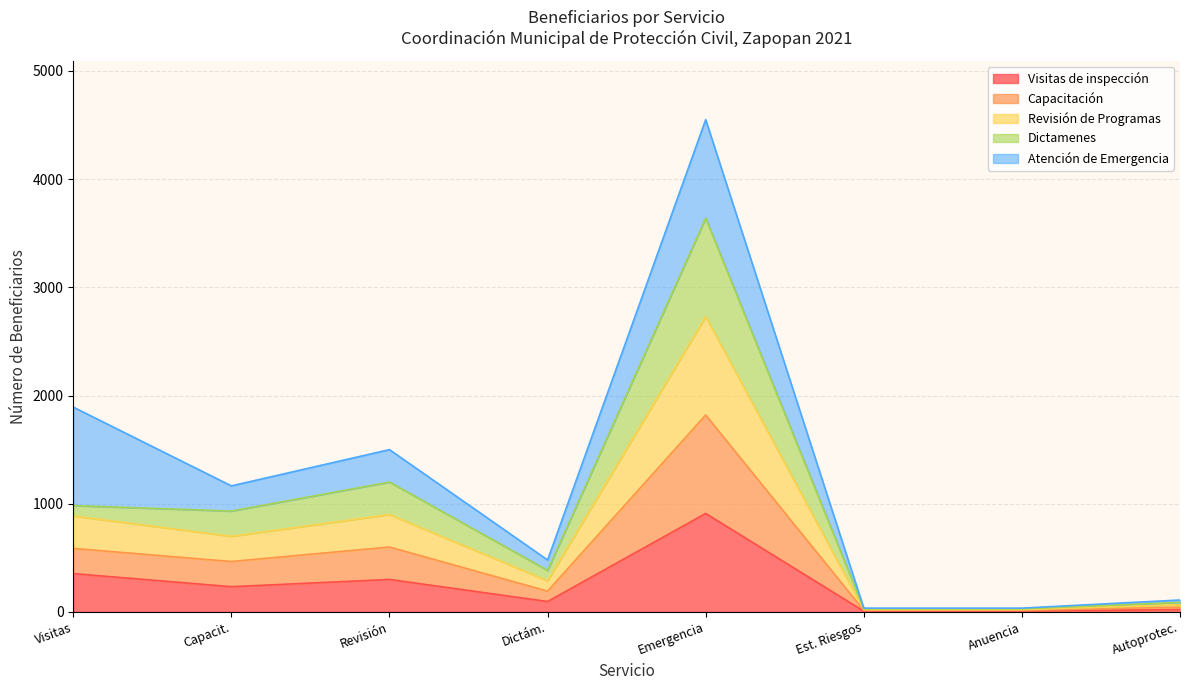

At which label does Visitas de inspección reach its peak?

Emergencia